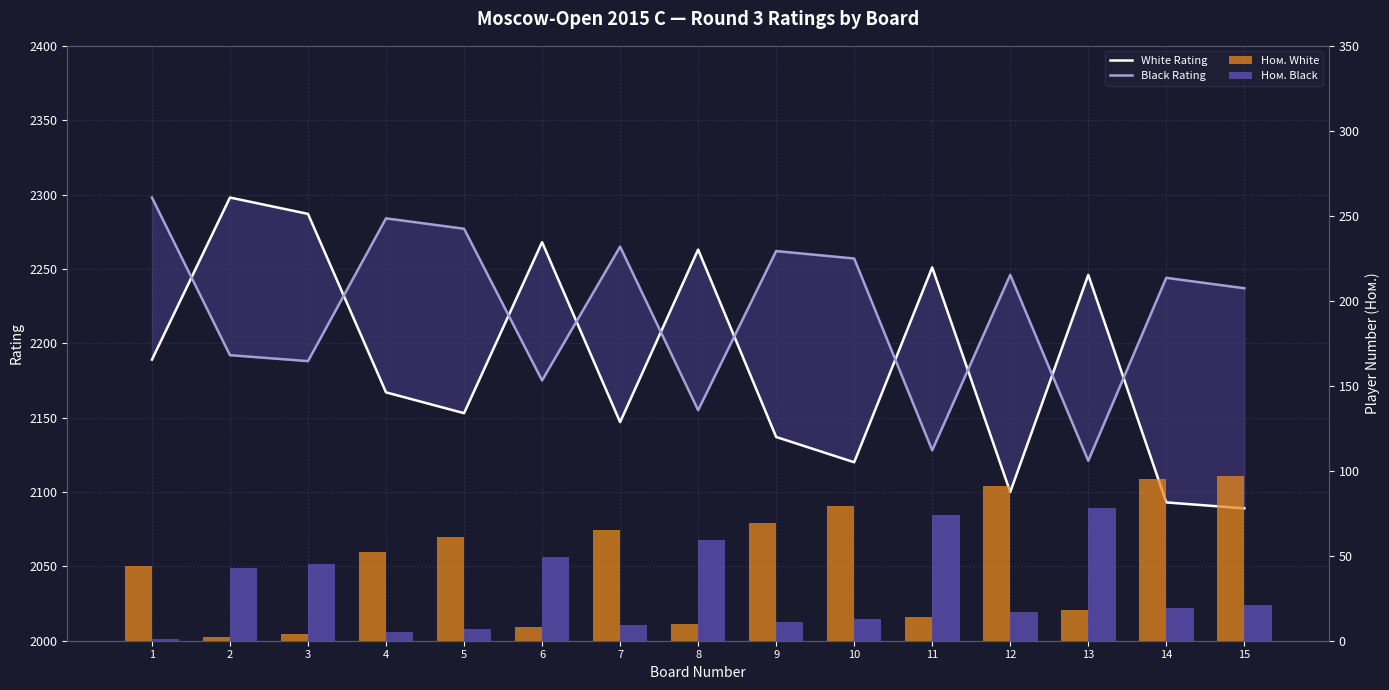

How many values in the White Rating series exceed 2167?

7